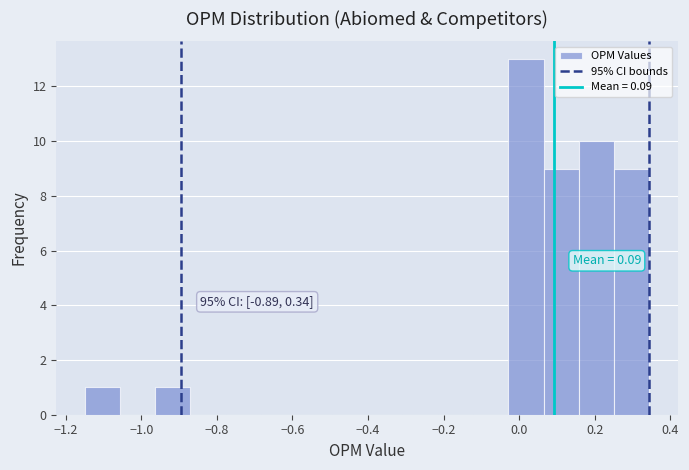

Over which range of the x-axis is the bar tallest?

-0.02 to 0.06